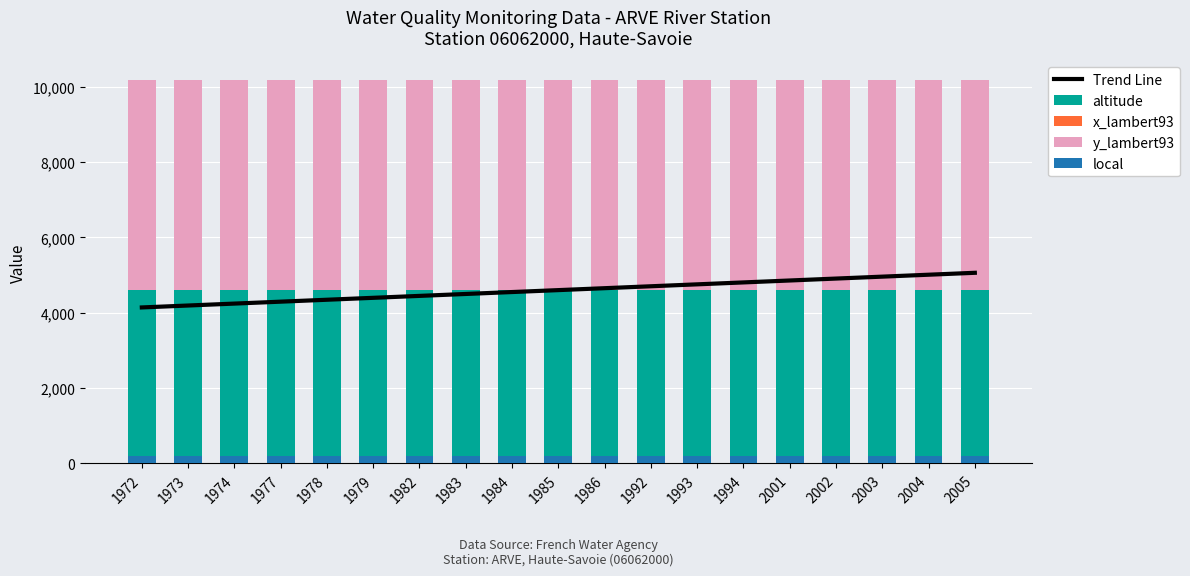

Which series has the largest range (max minus min)?

Trend Line